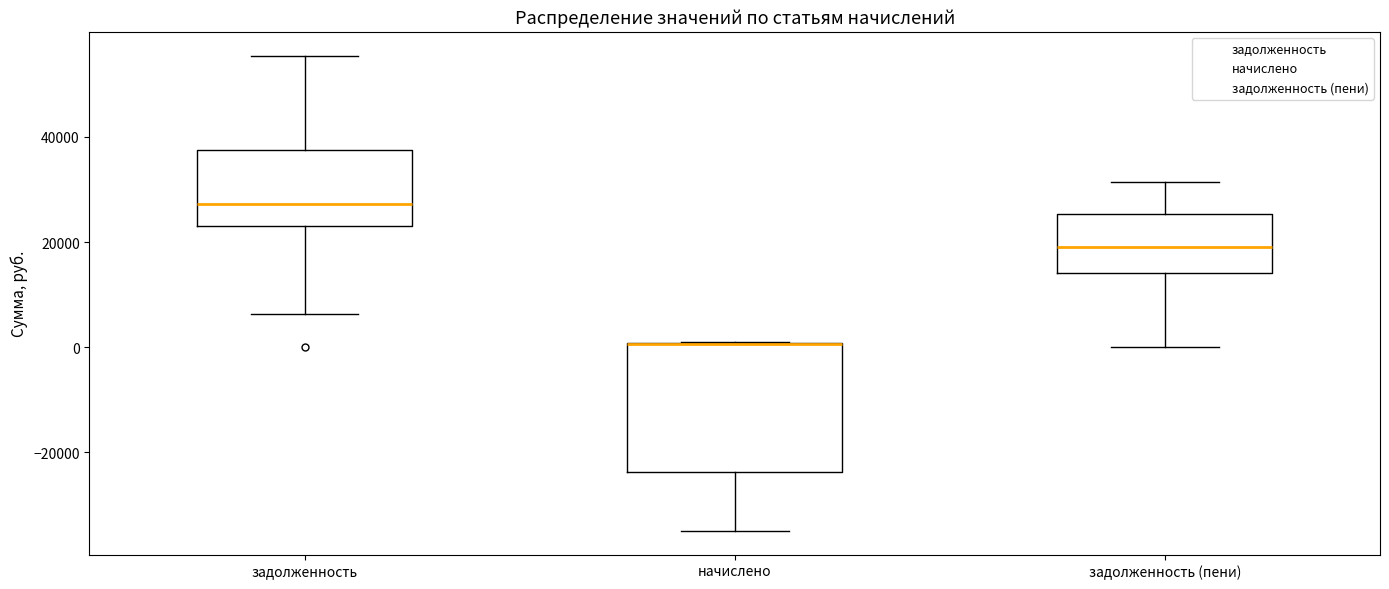

Which box is the tallest, from its lower edge to its upper edge?

начислено